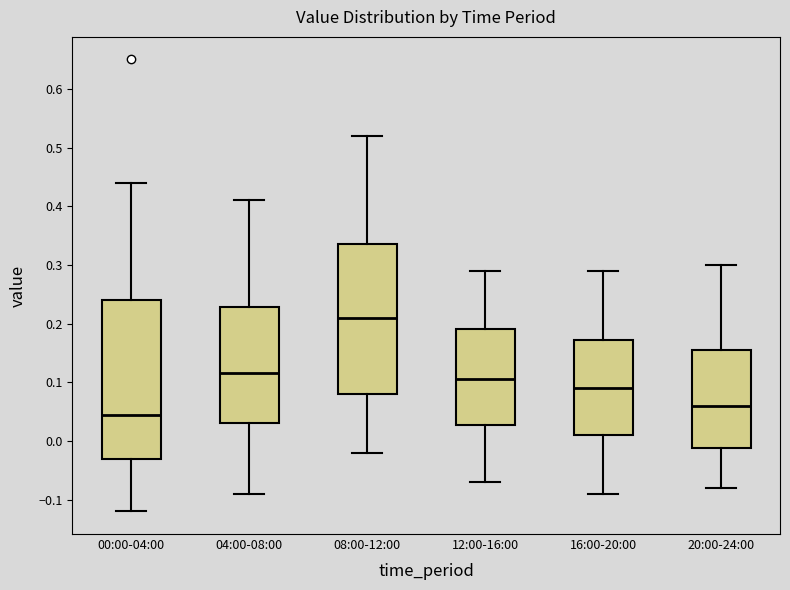

Comparing the boxes themselves (not the whiskers), which one is the tallest?

00:00-04:00